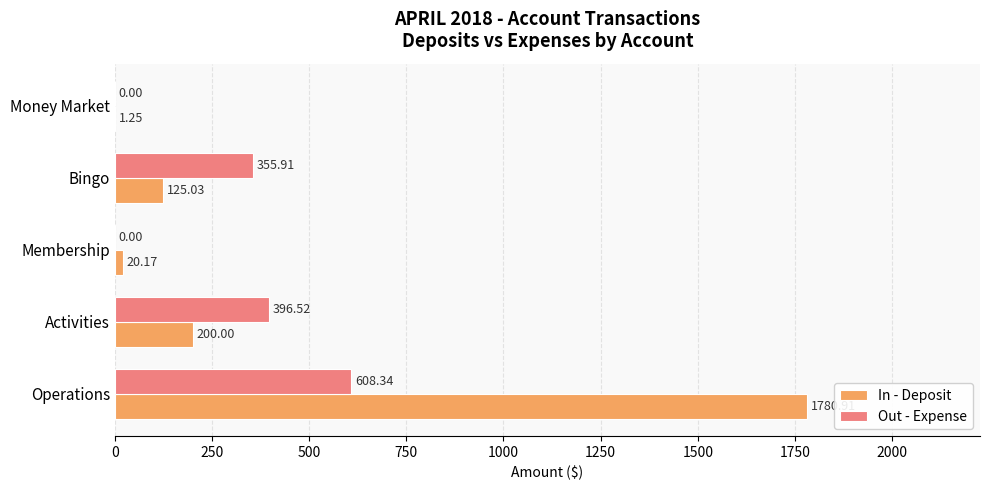

Which category has the highest value in the Out - Expense series?

Operations